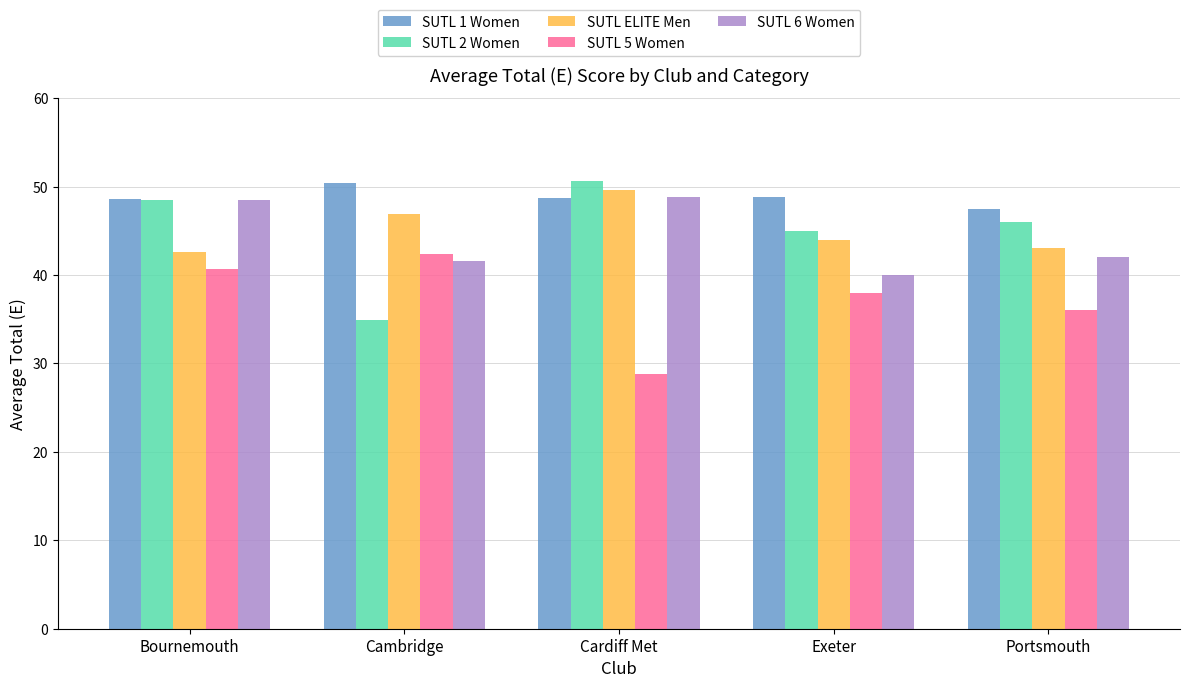

What is the label of the 2nd bar from the left?

Cambridge